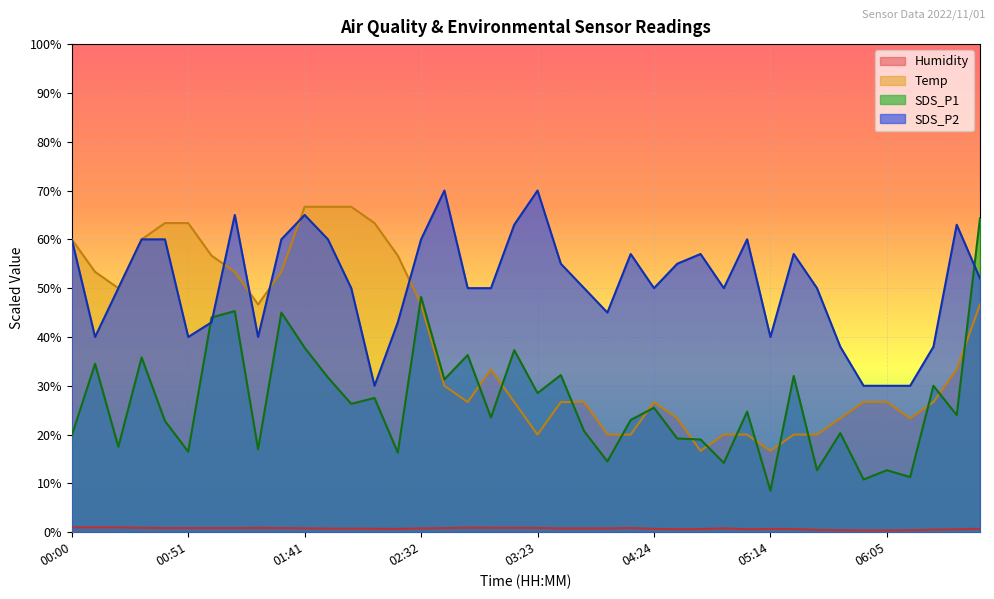

In SDS_P2, how many points are higher than both neighbors (excluding endpoints)?

9